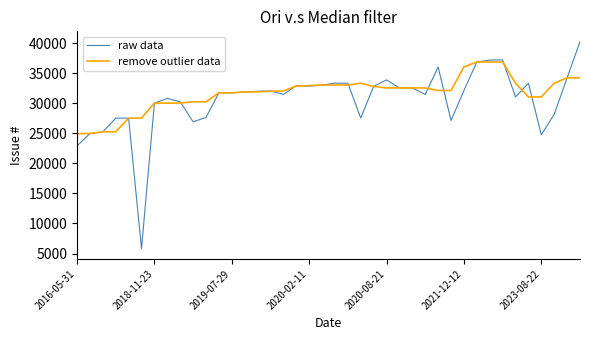

Rank the series by their maximum value, from lowest to highest.

remove outlier data, raw data